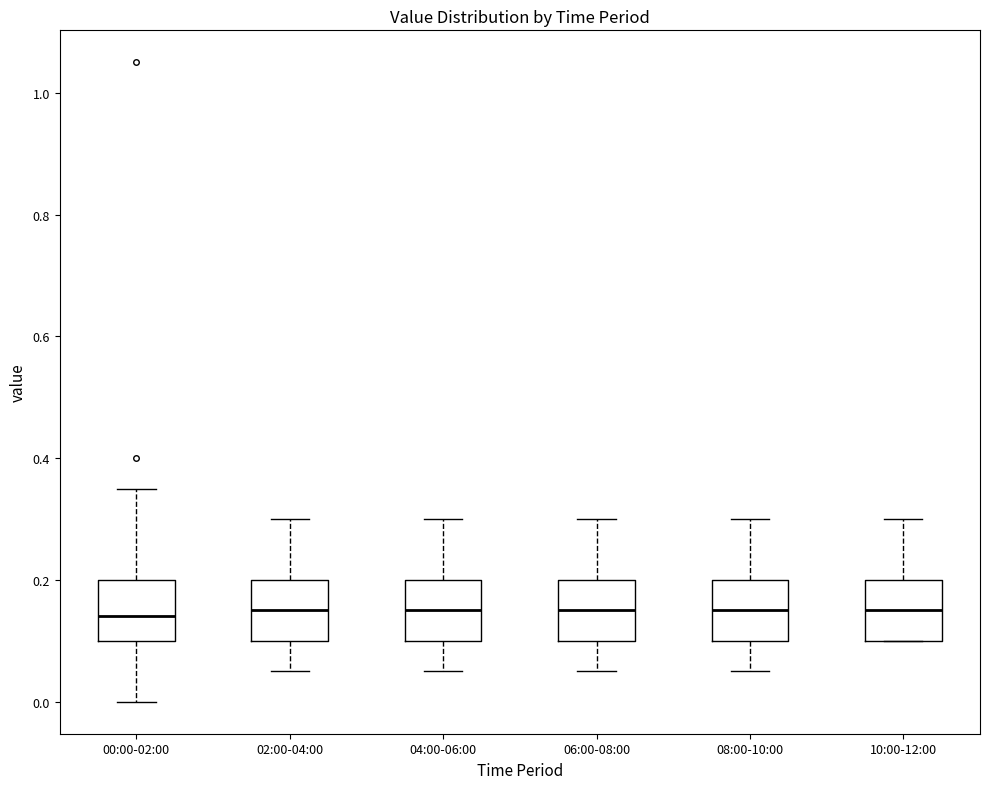

Reading left to right, transcribe this box plot: for each box, give where its median line is, the range the box spans, and where its two whiskers end, as read against the y-axis. The values are not printed on the chart, so give them approximately, as read against the axis.

00:00-02:00: median 0.14, box 0.10 to 0.20, whiskers 0.00 to 0.36
02:00-04:00: median 0.16, box 0.10 to 0.20, whiskers 0.06 to 0.30
04:00-06:00: median 0.16, box 0.10 to 0.20, whiskers 0.06 to 0.30
06:00-08:00: median 0.16, box 0.10 to 0.20, whiskers 0.06 to 0.30
08:00-10:00: median 0.16, box 0.10 to 0.20, whiskers 0.06 to 0.30
10:00-12:00: median 0.16, box 0.10 to 0.20, whiskers 0.10 to 0.30